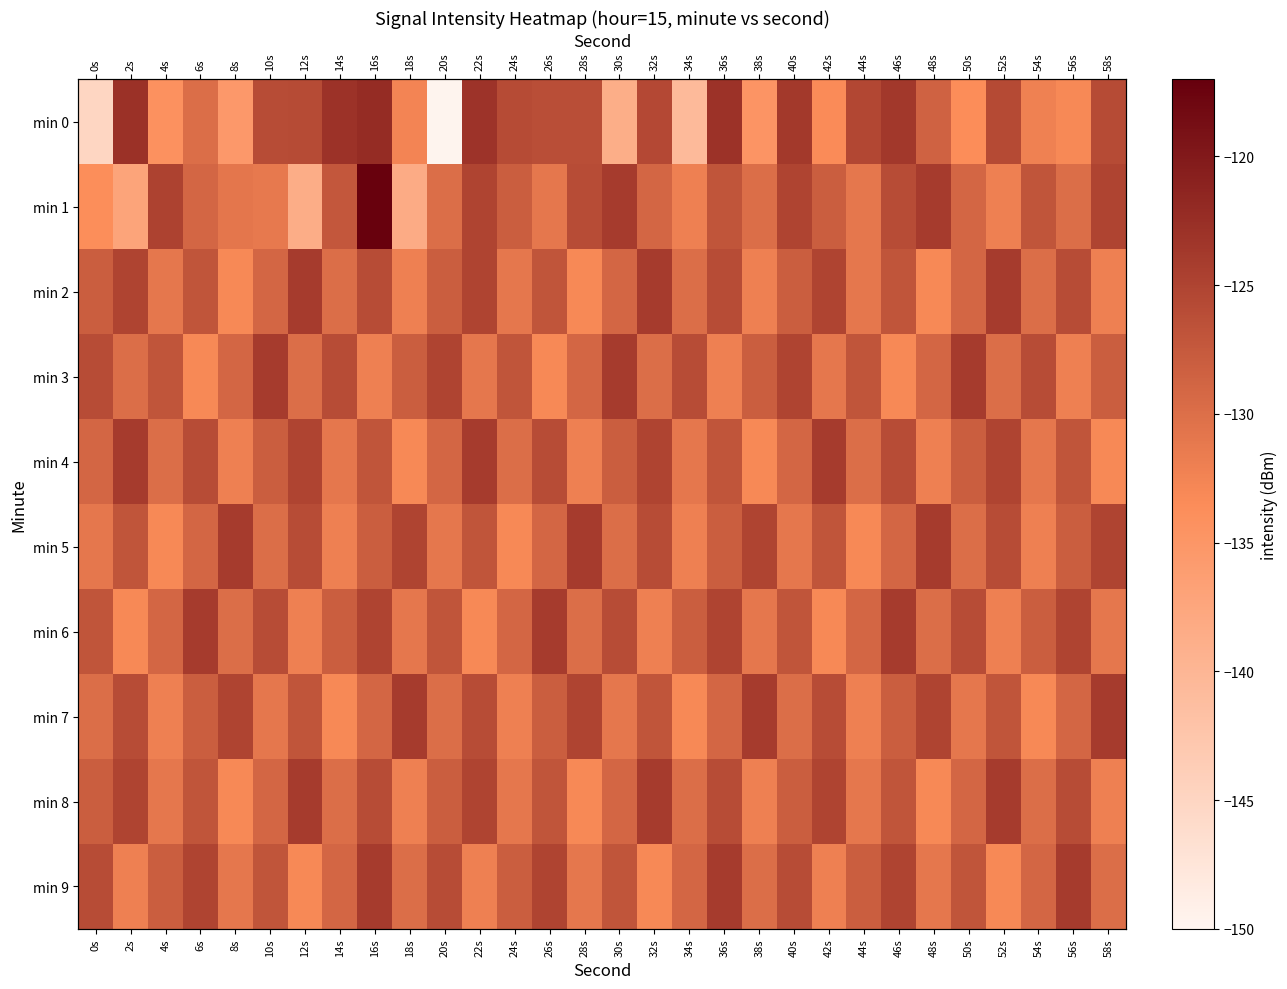

At how many categories does at least one series exceed -118?

1